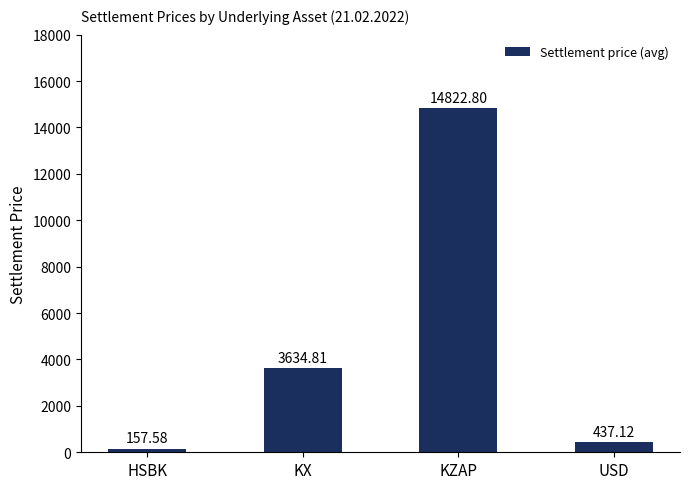

Approximately how many times larger is the value at KX compared to USD?

8.3